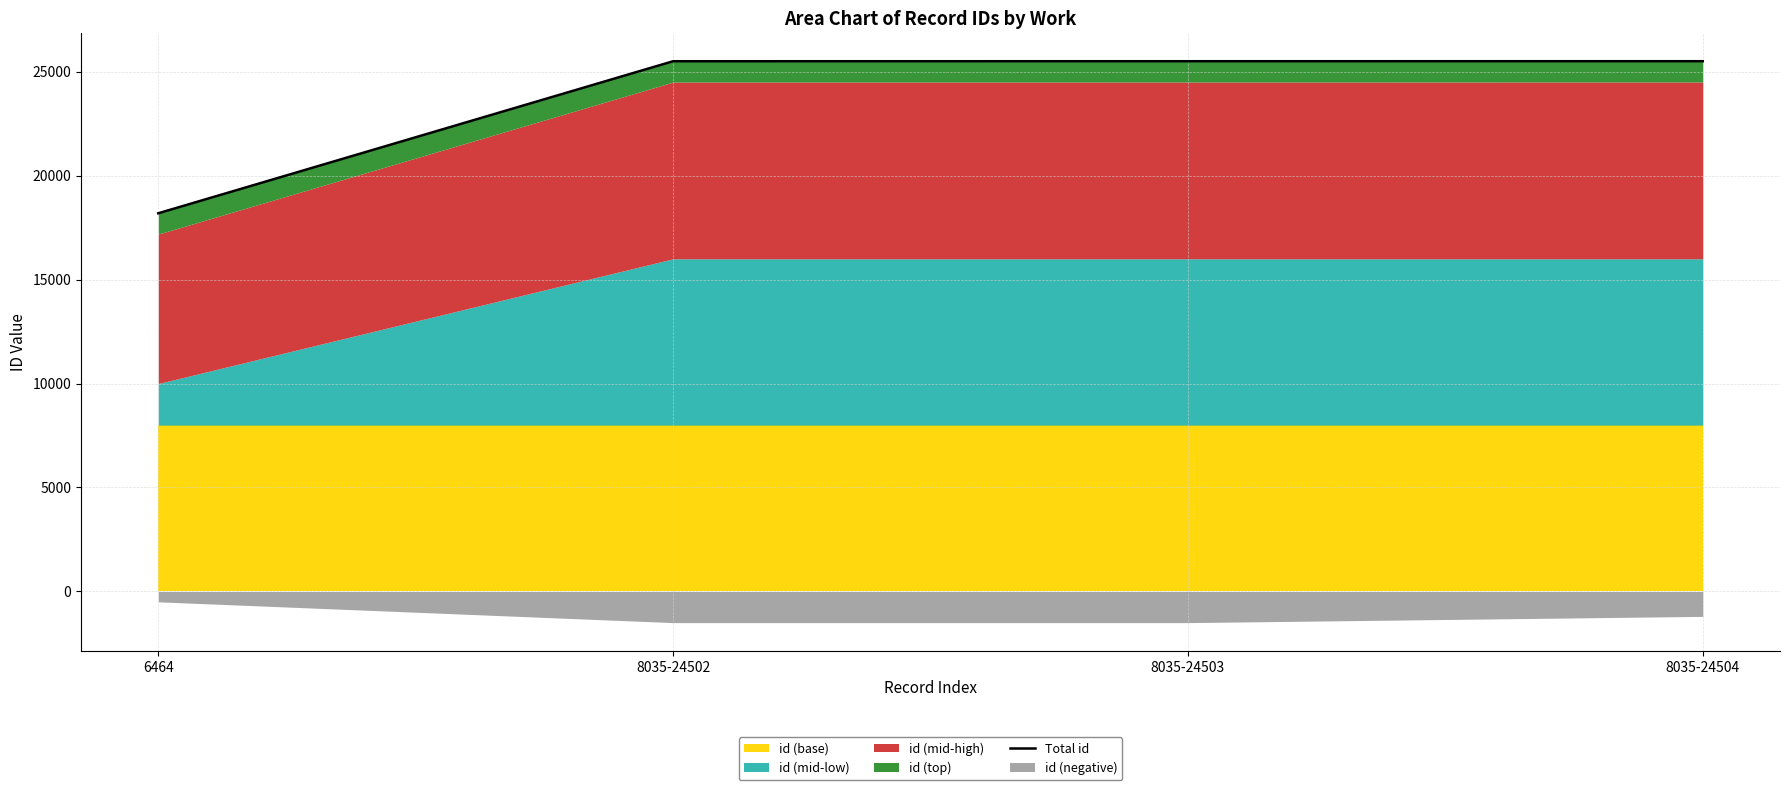

List the labels in order of value, smallest first.

6464, 8035-24502, 8035-24503, 8035-24504